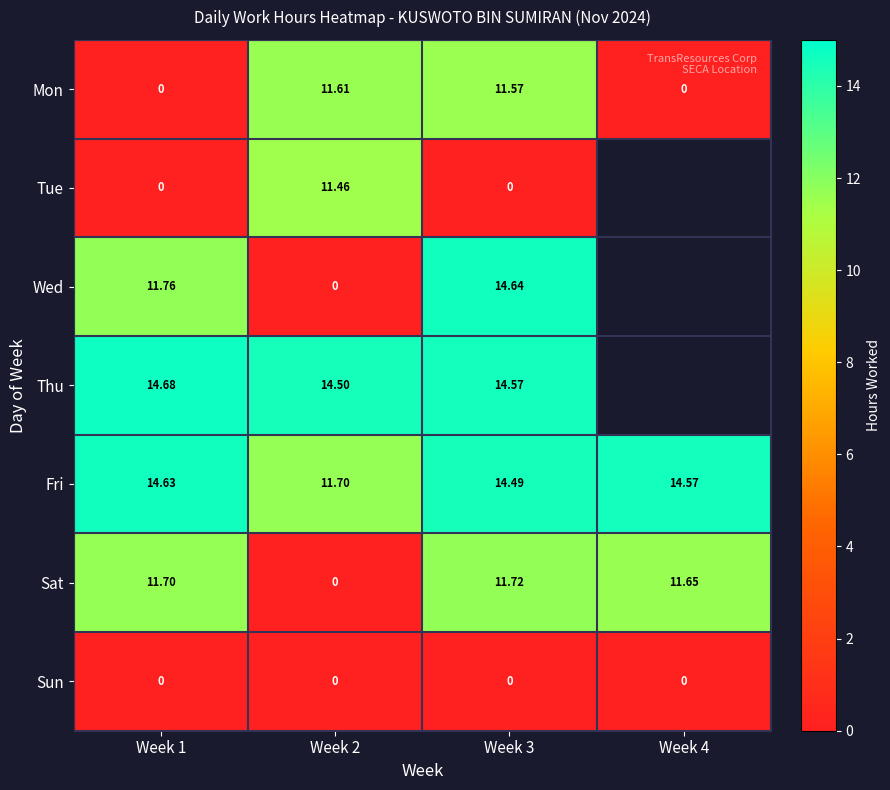

At how many categories does at least one series exceed 3?

4